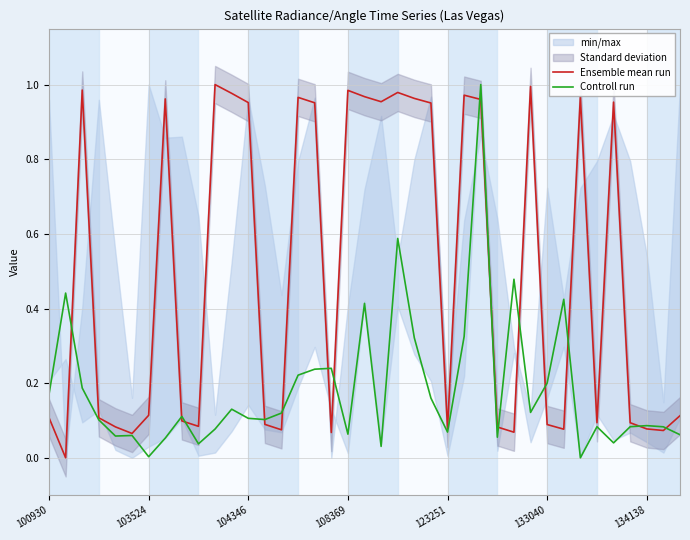

How many lines are shown in the chart?

2